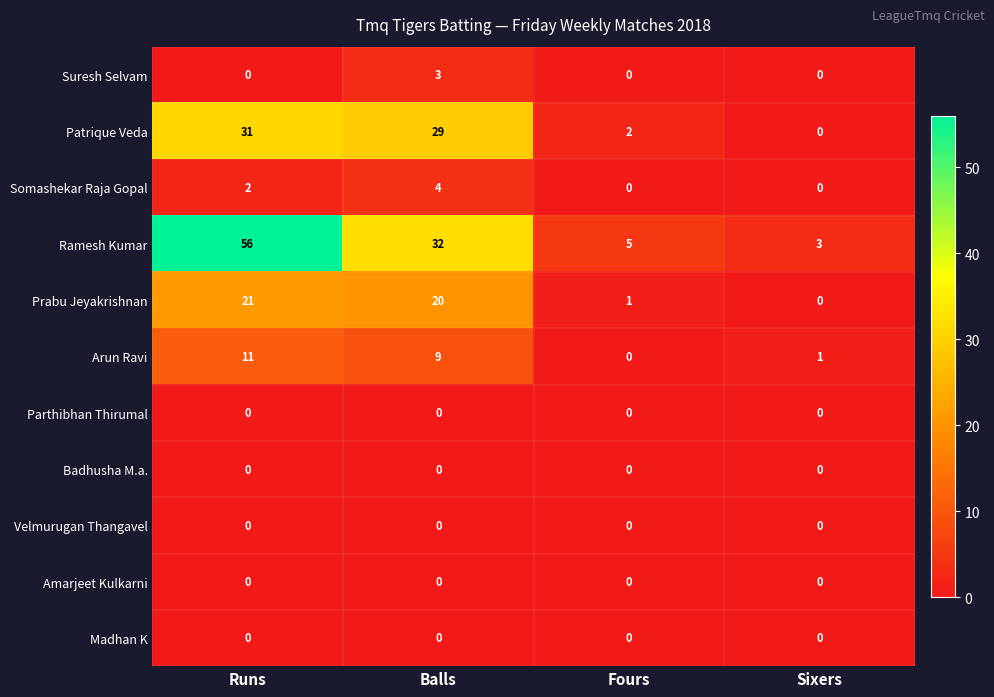

Which series has the largest total across all categories?

Ramesh Kumar